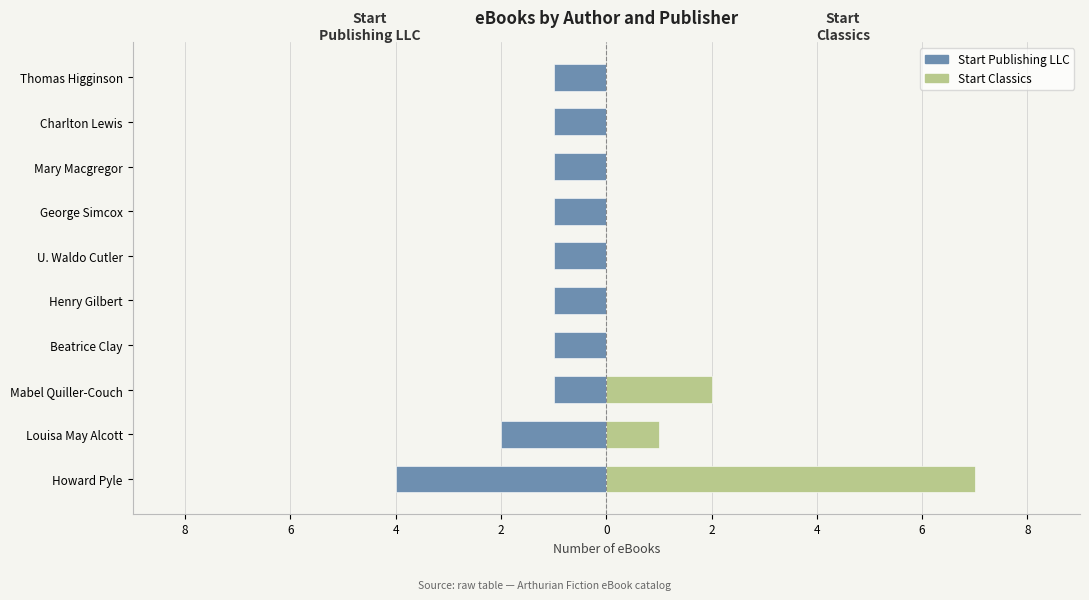

What is the difference between the maximum and minimum values in the Start Publishing LLC series?

3